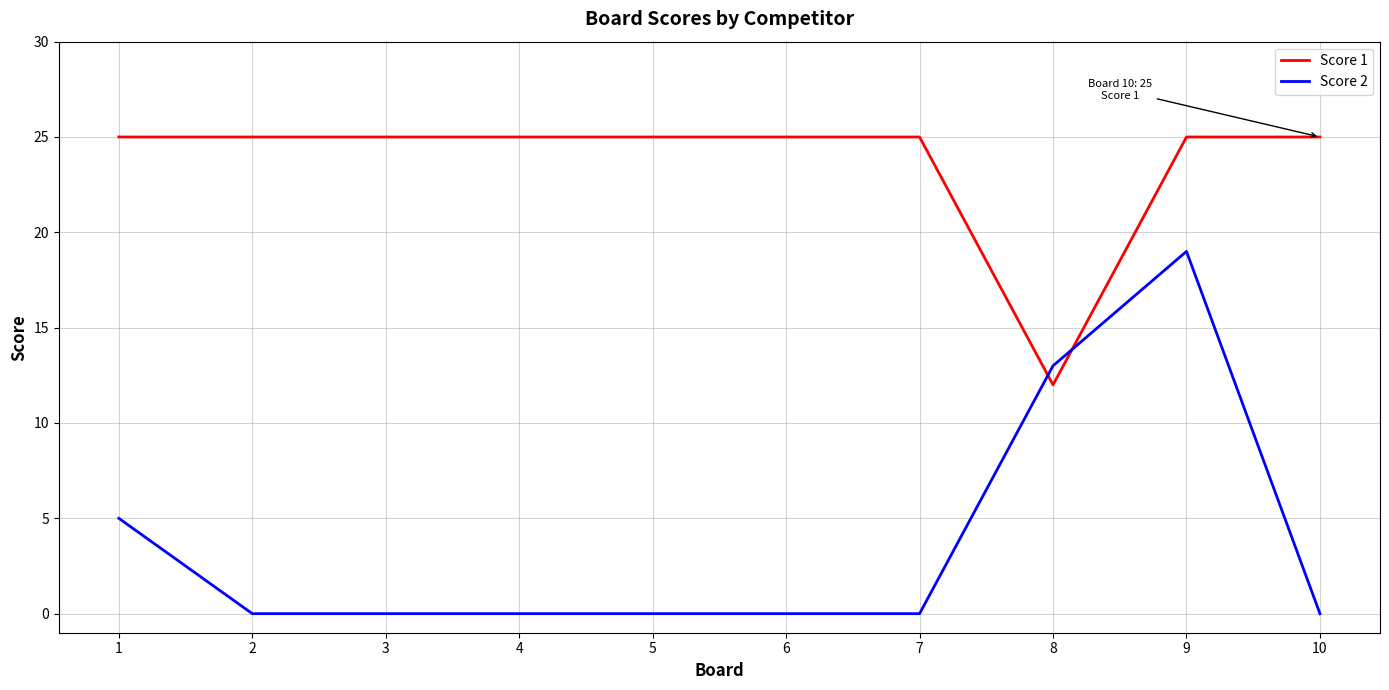

Which series has the widest spread of values?

Score 2